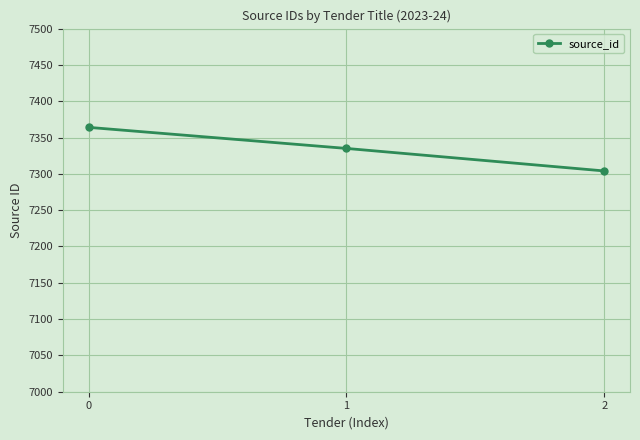

Is this an area chart (filled region under the line)?

No